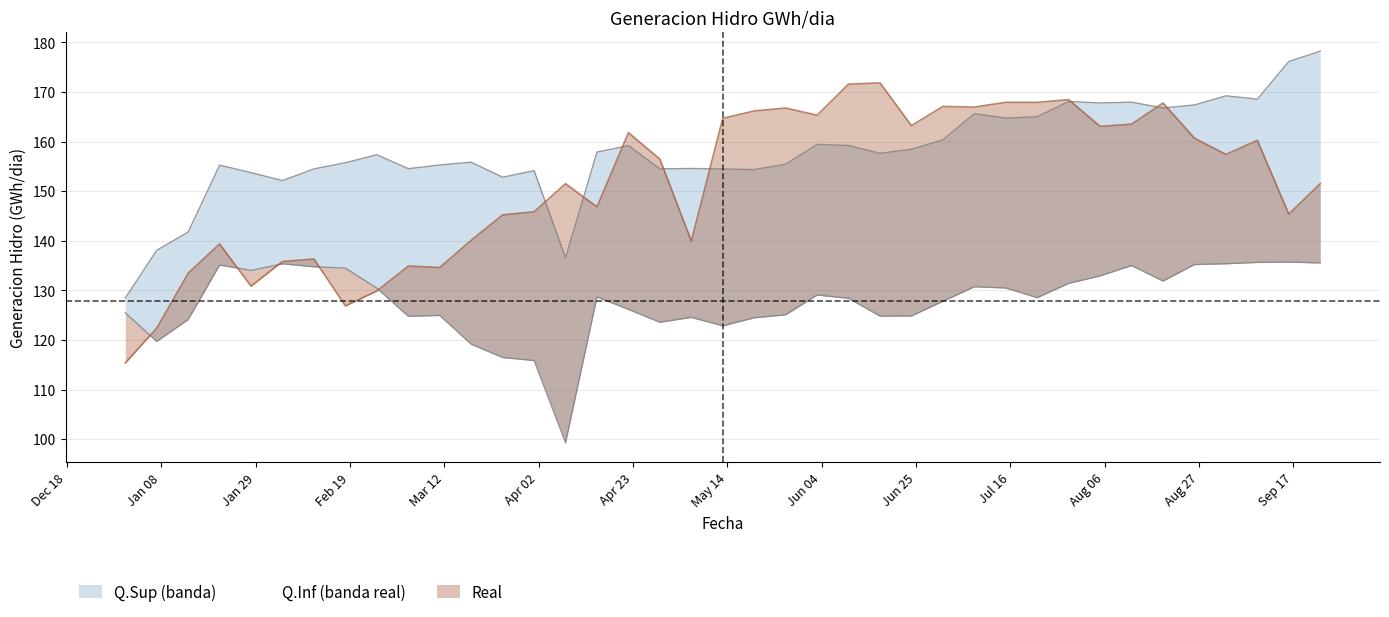

What is the greatest value displayed?

171.8